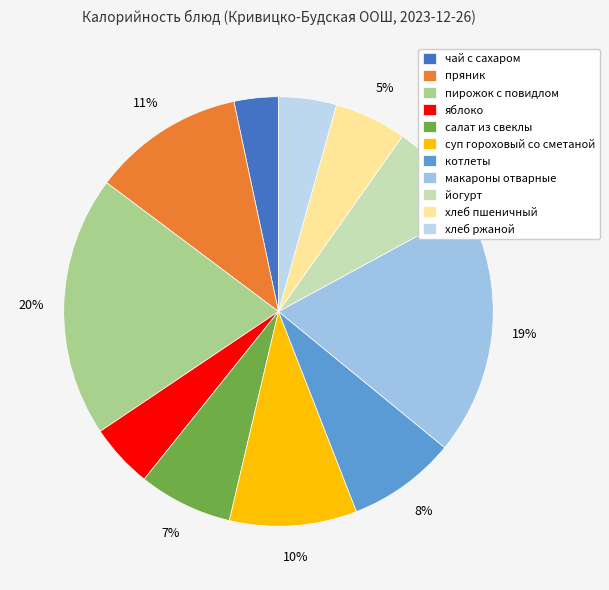

To the nearest percent, what is the difference between the чай с сахаром and хлеб пшеничный slice percentages?

2%